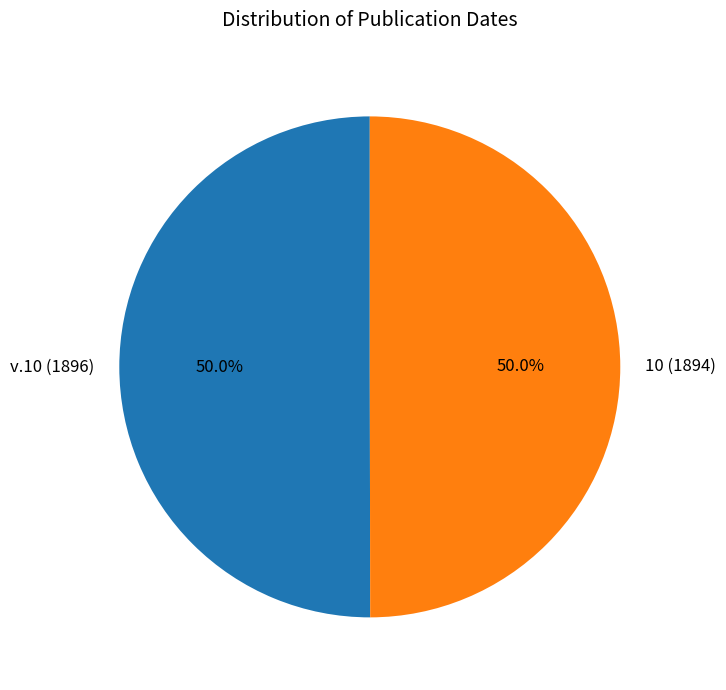

To the nearest percent, what portion does 10 (1894) represent?

50%